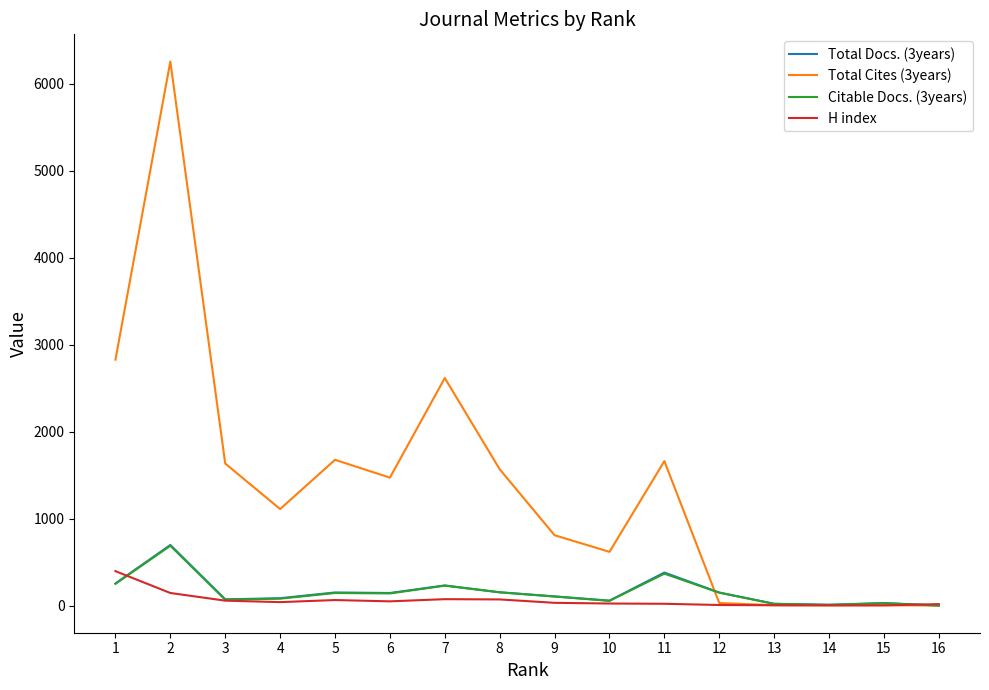

Does the chart display data point markers on the line(s)?

No